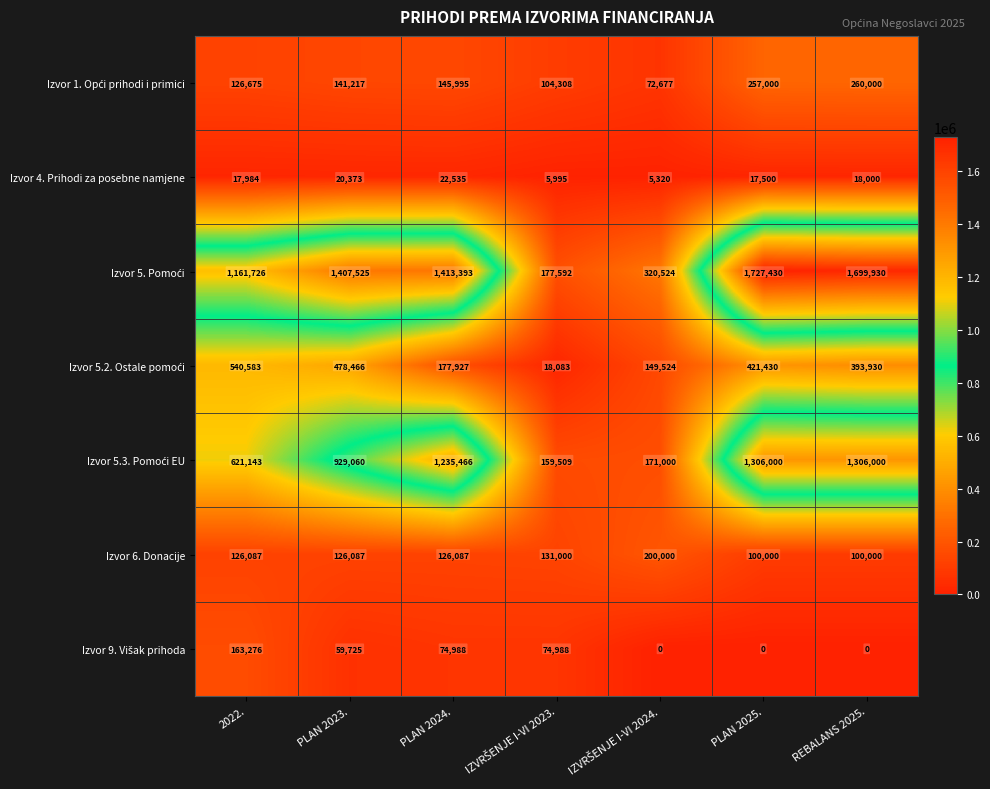

True or false: Izvor 4. Prihodi za posebne namjene has a value of 7446 at REBALANS 2025..

False